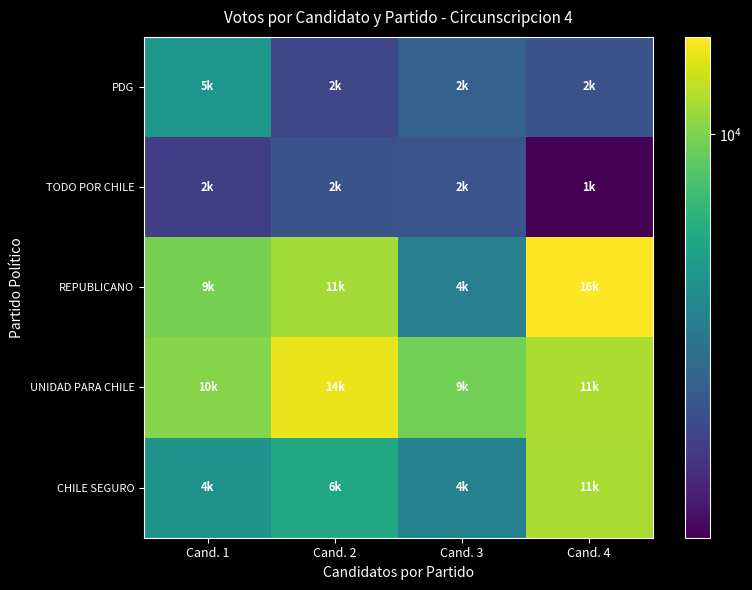

Reading right to left, what are all the values shown in this chart?

PDG: Cand. 4=2596	Cand. 3=2941	Cand. 2=2326	Cand. 1=5032
TODO POR CHILE: Cand. 4=1384	Cand. 3=2639	Cand. 2=2628	Cand. 1=2178
REPUBLICANO: Cand. 4=16118	Cand. 3=4046	Cand. 2=11433	Cand. 1=9759
UNIDAD PARA CHILE: Cand. 4=11897	Cand. 3=9599	Cand. 2=14990	Cand. 1=10290
CHILE SEGURO: Cand. 4=11768	Cand. 3=4060	Cand. 2=6068	Cand. 1=4902